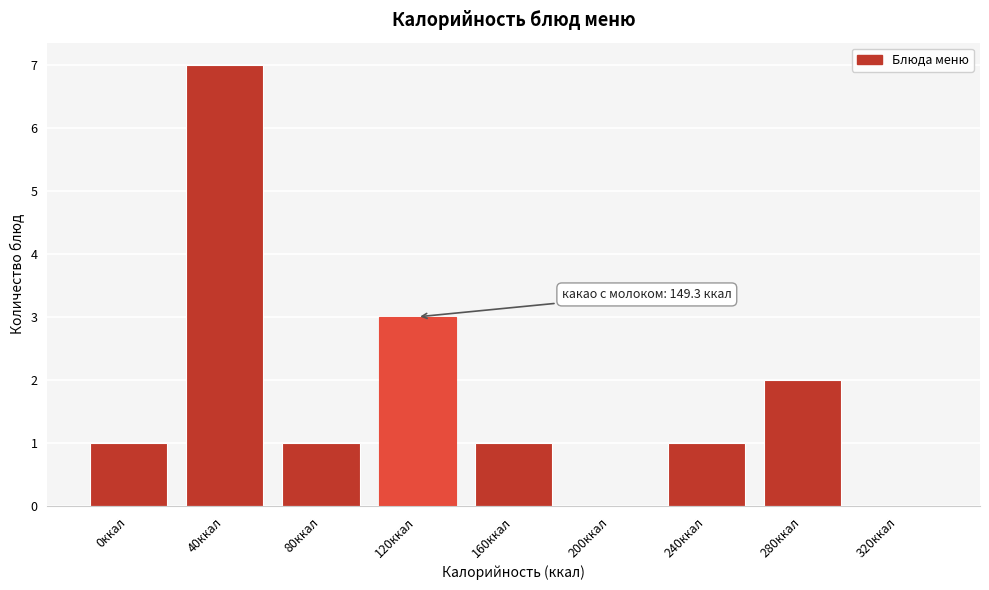

Reading left to right, what are all the values shown in this chart?

0ккал=1	40ккал=7	80ккал=1	120ккал=3	160ккал=1	200ккал=0	240ккал=1	280ккал=2	320ккал=0